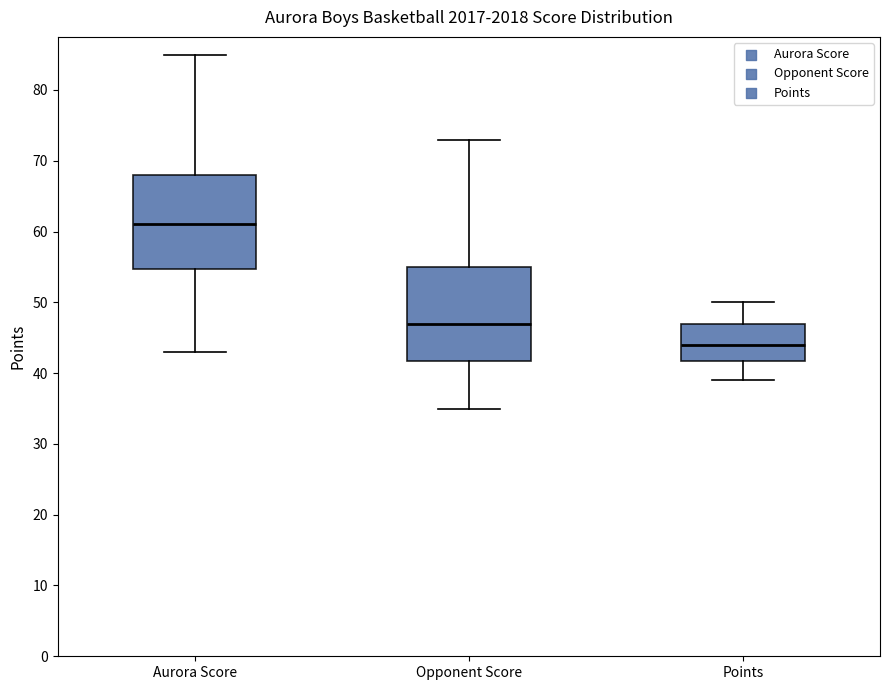

Where does the lower whisker of the box for Aurora Score end on the y-axis? The values are not printed on the chart, so give them approximately, as read against the axis.

43